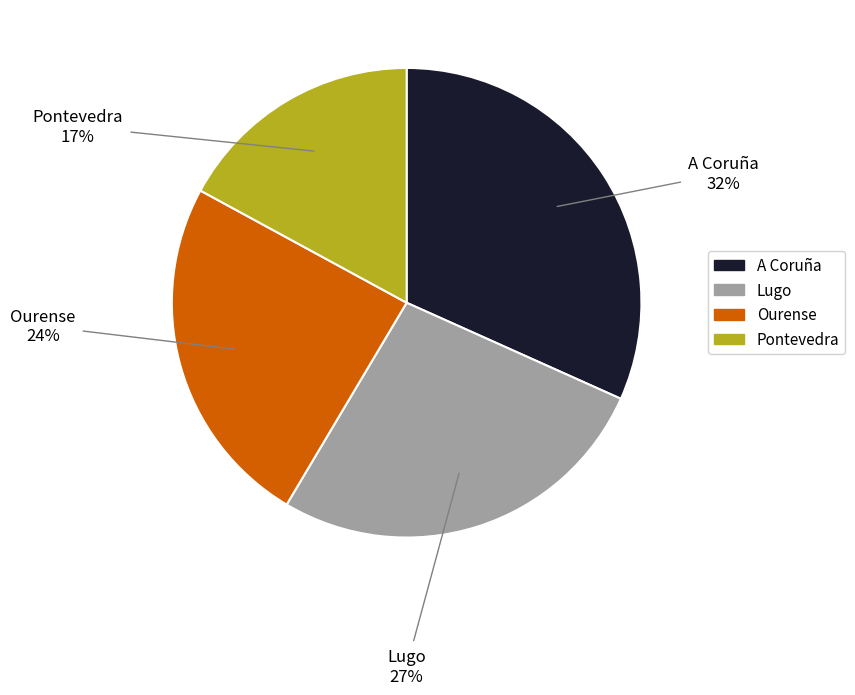

What is the ratio of the value at Lugo to the value at Ourense?

1.1